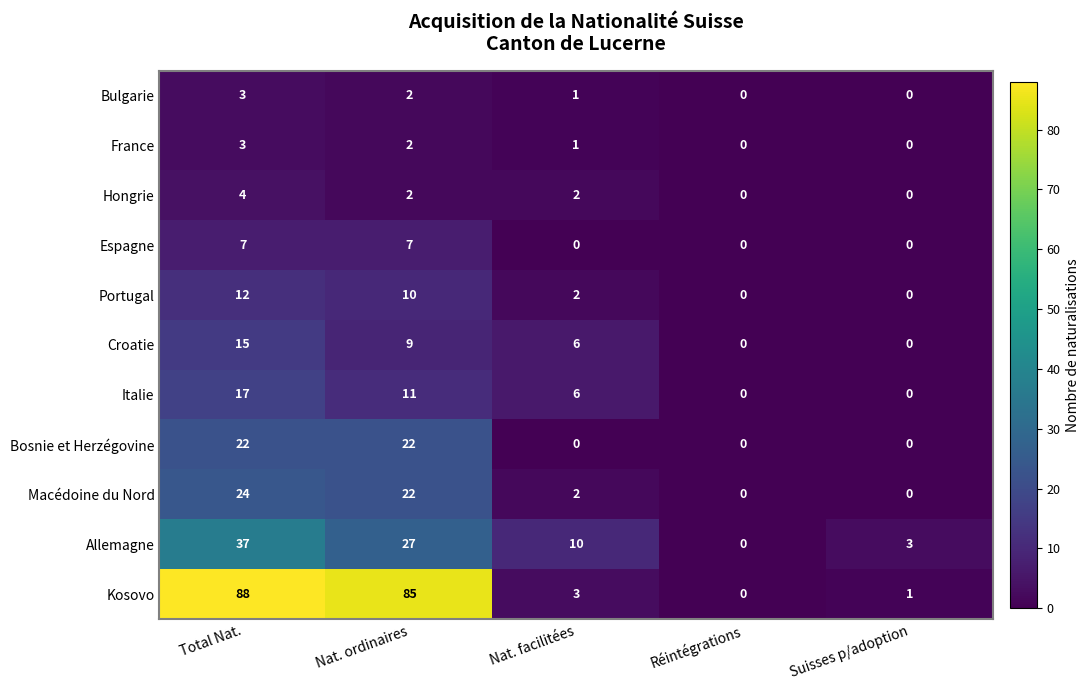

What is the difference between the second highest and minimum values in the Italie series?

11